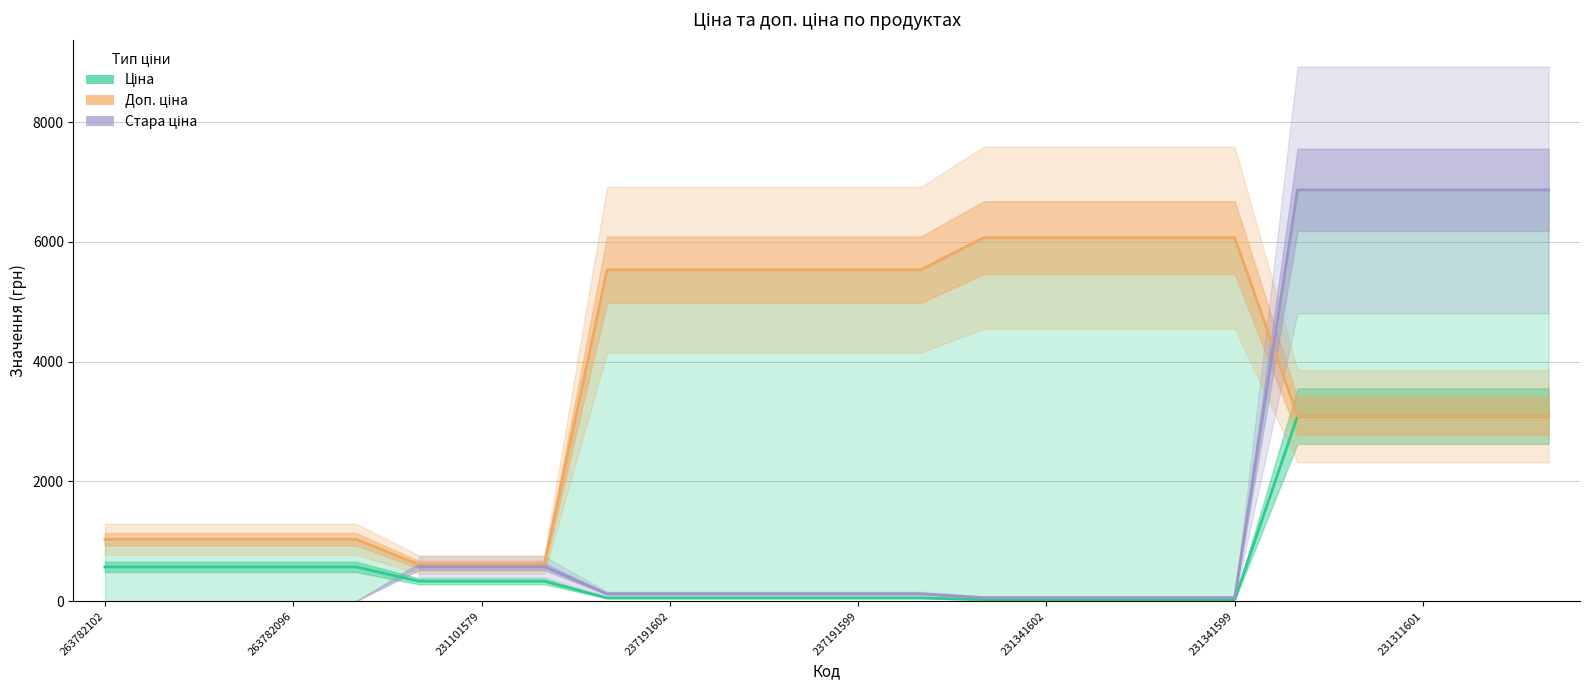

Does the chart have visible grid lines?

Yes